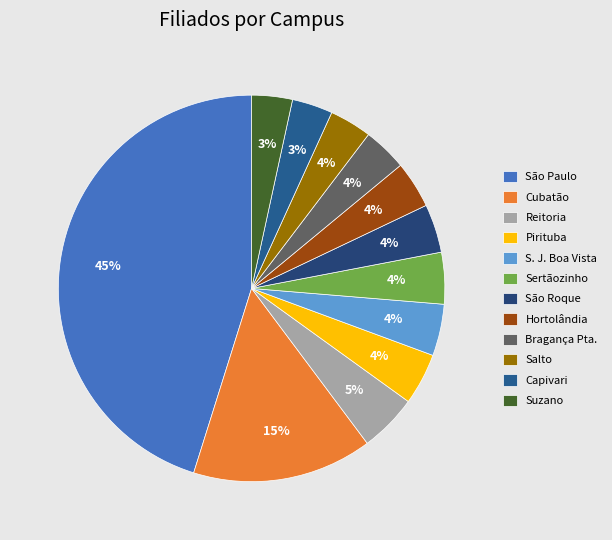

To the nearest percent, what percentage of the pie is Pirituba?

4%